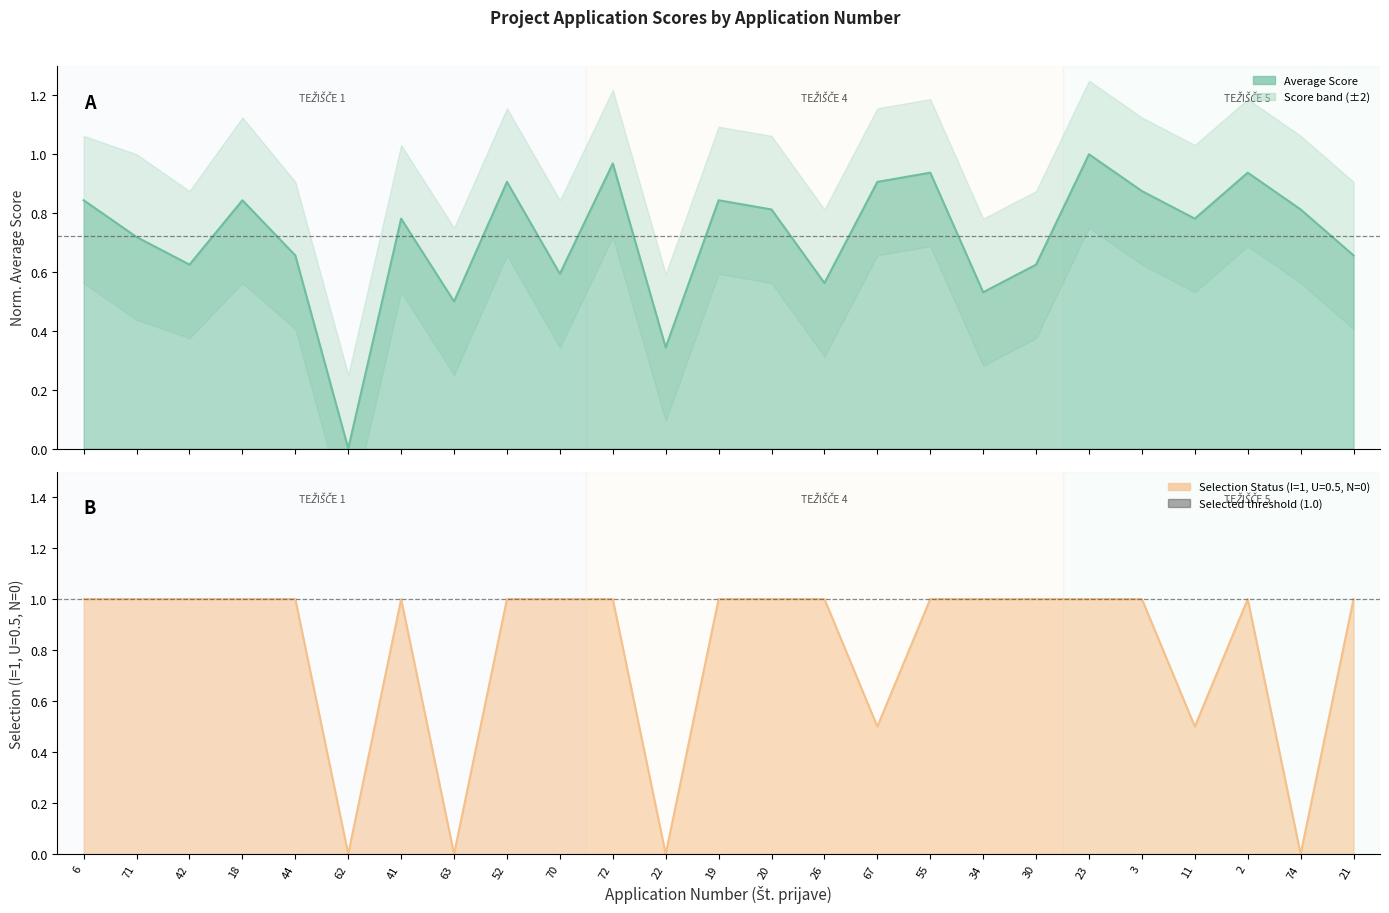

In Average Score, how many points are higher than both neighbors (excluding endpoints)?

8